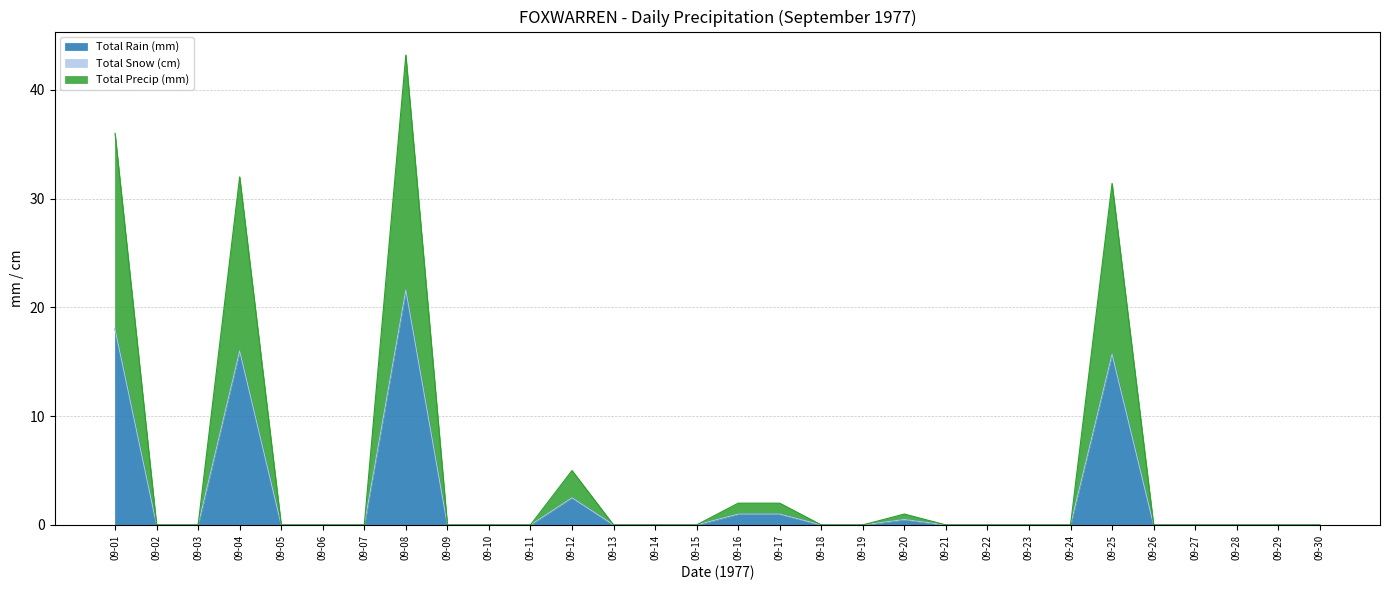

What is the highest value of the Total Precip (mm) series?

21.6